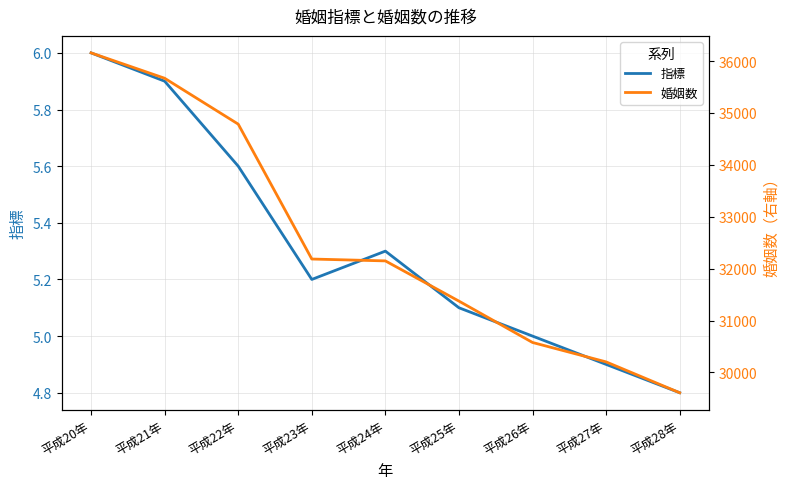

At how many categories does at least one series exceed 21104?

9